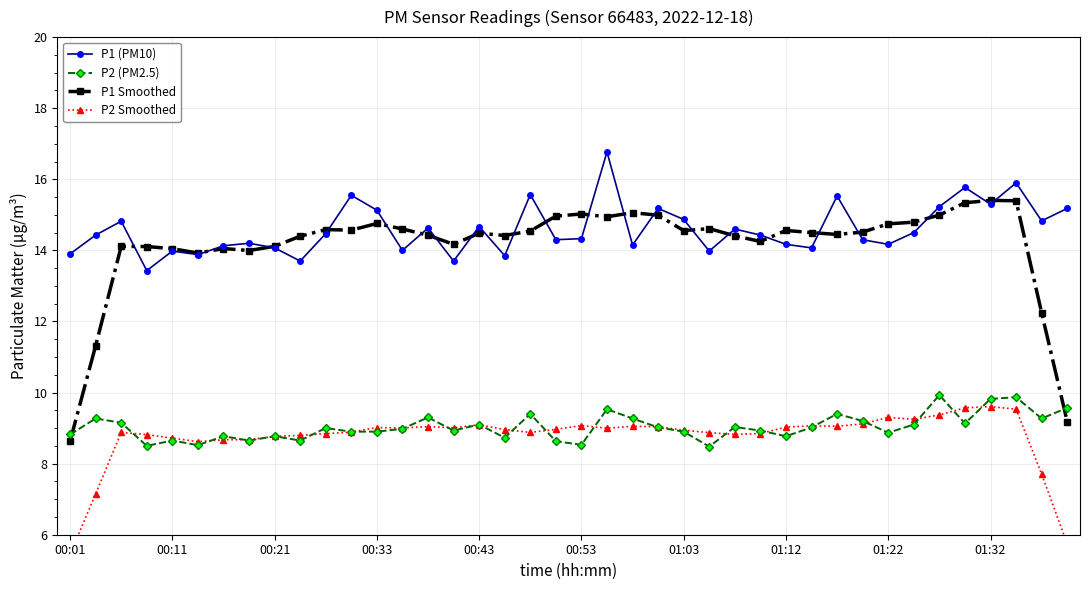

Is this an area chart (filled region under the line)?

No